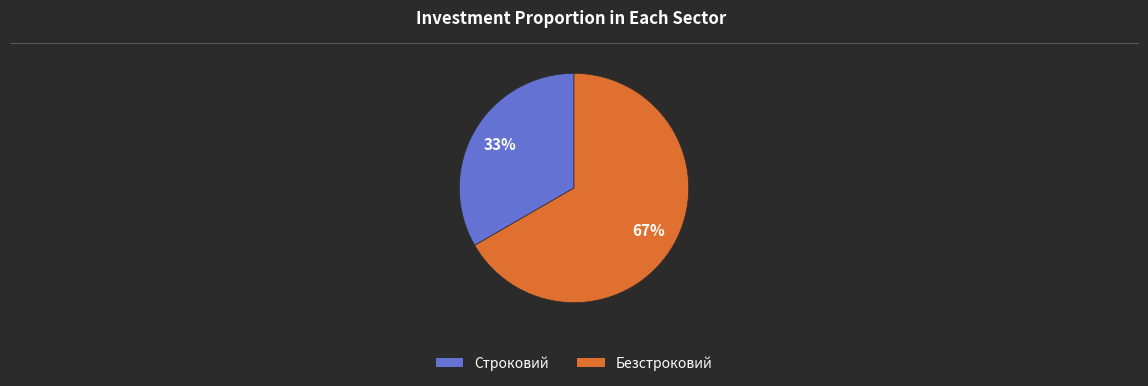

Is there any slice that represents more than half of the pie?

Yes